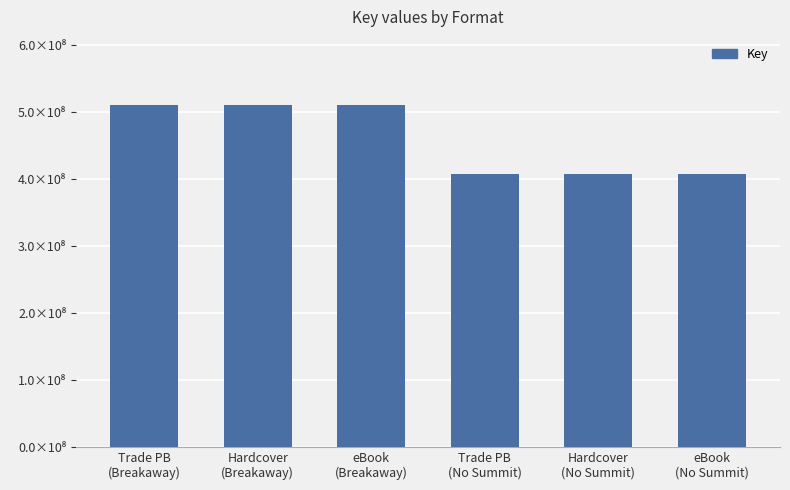

Are the bars horizontal?

No